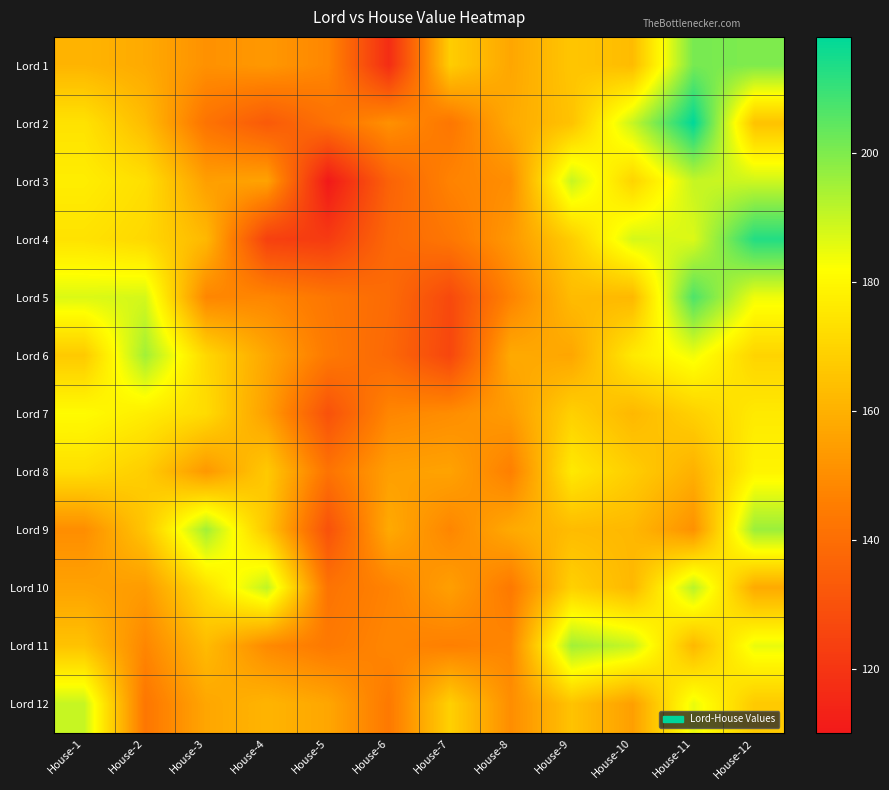

Reading right to left, list all the values displayed in this chart.

Lord 1: House-12=200	House-11=201	House-10=163	House-9=166	House-8=157	House-7=168	House-6=117	House-5=148	House-4=153	House-3=151	House-2=158	House-1=161
Lord 2: House-12=165	House-11=218	House-10=190	House-9=165	House-8=158	House-7=143	House-6=151	House-5=141	House-4=133	House-3=142	House-2=163	House-1=174
Lord 3: House-12=189	House-11=190	House-10=170	House-9=190	House-8=150	House-7=147	House-6=136	House-5=110	House-4=156	House-3=155	House-2=173	House-1=177
Lord 4: House-12=213	House-11=187	House-10=188	House-9=168	House-8=153	House-7=143	House-6=138	House-5=122	House-4=124	House-3=162	House-2=171	House-1=174
Lord 5: House-12=184	House-11=207	House-10=162	House-9=163	House-8=147	House-7=127	House-6=139	House-5=143	House-4=148	House-3=148	House-2=188	House-1=187
Lord 6: House-12=170	House-11=184	House-10=176	House-9=157	House-8=158	House-7=126	House-6=138	House-5=144	House-4=157	House-3=171	House-2=195	House-1=167
Lord 7: House-12=176	House-11=169	House-10=162	House-9=169	House-8=154	House-7=150	House-6=148	House-5=130	House-4=155	House-3=172	House-2=177	House-1=181
Lord 8: House-12=179	House-11=160	House-10=168	House-9=176	House-8=146	House-7=156	House-6=155	House-5=142	House-4=167	House-3=153	House-2=168	House-1=173
Lord 9: House-12=196	House-11=151	House-10=162	House-9=163	House-8=158	House-7=148	House-6=158	House-5=130	House-4=166	House-3=195	House-2=166	House-1=150
Lord 10: House-12=158	House-11=192	House-10=162	House-9=169	House-8=144	House-7=155	House-6=147	House-5=142	House-4=191	House-3=173	House-2=154	House-1=156
Lord 11: House-12=185	House-11=162	House-10=190	House-9=195	House-8=148	House-7=146	House-6=148	House-5=144	House-4=149	House-3=163	House-2=148	House-1=165
Lord 12: House-12=167	House-11=185	House-10=155	House-9=165	House-8=150	House-7=169	House-6=144	House-5=157	House-4=161	House-3=157	House-2=143	House-1=190